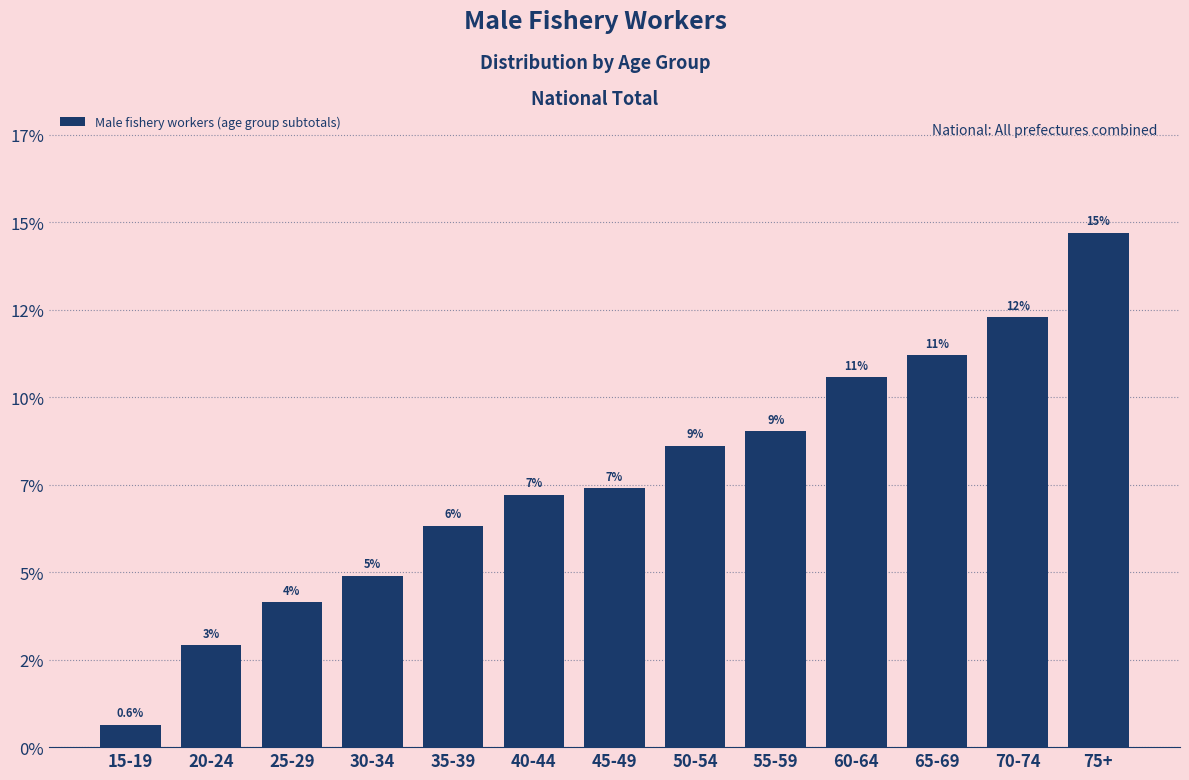

Are the bars horizontal?

No